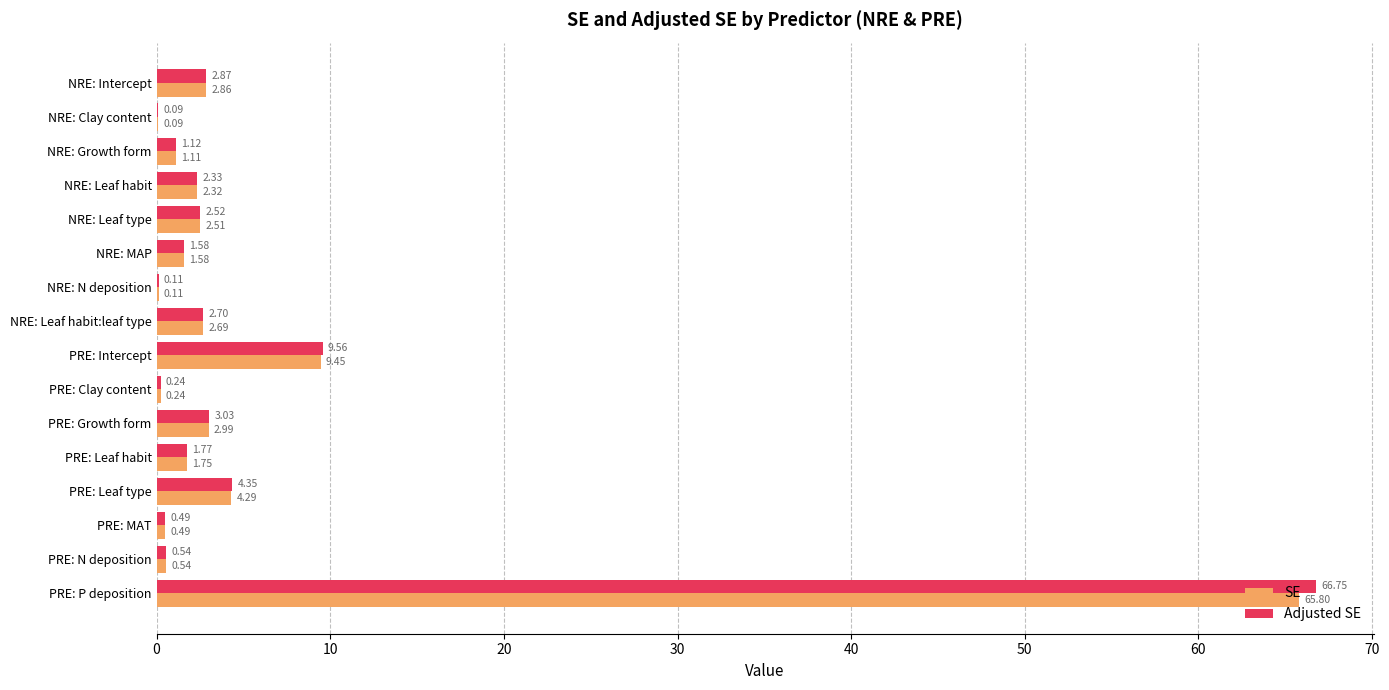

At which label is SE closest to 32?

PRE: Intercept